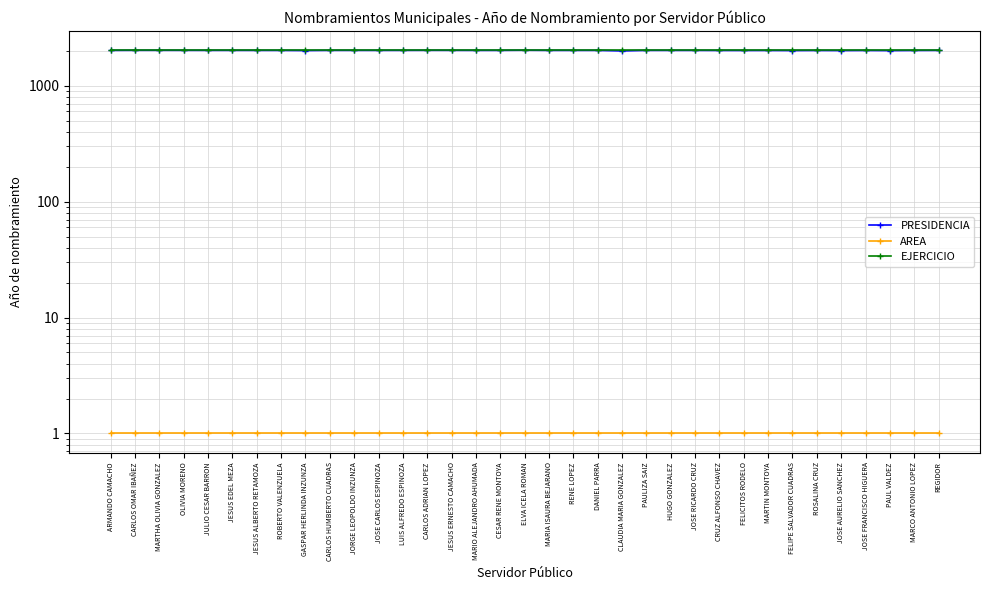

Reading left to right, list all the values displayed in this chart.

PRESIDENCIA: ARMANDO CAMACHO=2021	CARLOS OMAR IBAÑEZ=2024	MARTHA OLIVIA GONZALEZ=2024	OLIVIA MORENO=2023	JULIO CESAR BARRON=2022	JESUS EDEL MEZA=2022	JESUS ALBERTO RETAMOZA=2021	ROBERTO VALENZUELA=2020	GASPAR HERLINDA INZUNZA=2014	CARLOS HUMBERTO CUADRAS=2022	JORGE LEOPOLDO INZUNZA=2022	JOSE CARLOS ESPINOZA=2021	LUIS ALFREDO ESPINOZA=2022	CARLOS ADRIAN LOPEZ=2024	JESUS ERNESTO CAMACHO=2023	MARIO ALEJANDRO AHUMADA=2021	CESAR RENE MONTOYA=2021	ELVA ICELA ROMAN=2027	MARIA ISAURA BEJARANO=2021	RENE LOPEZ=2021	DANIEL PARRA=2021	CLAUDIA MARIA GONZALEZ=1999	PAULIZA SAIZ=2021	HUGO GONZALEZ=2021	JOSE RICARDO CRUZ=2021	CRUZ ALFONSO CHAVEZ=2018	FELICITOS RODELO=2017	MARTIN MONTOYA=2018	FELIPE SALVADOR CUADRAS=2014	ROSALINA CRUZ=2018	JOSE AURELIO SANCHEZ=2014	JOSE FRANCISCO HIGUERA=2018	PAUL VALDEZ=2012	MARCO ANTONIO LOPEZ=2018	REGIDOR=2021
AREA: ARMANDO CAMACHO=1	CARLOS OMAR IBAÑEZ=1	MARTHA OLIVIA GONZALEZ=1	OLIVIA MORENO=1	JULIO CESAR BARRON=1	JESUS EDEL MEZA=1	JESUS ALBERTO RETAMOZA=1	ROBERTO VALENZUELA=1	GASPAR HERLINDA INZUNZA=1	CARLOS HUMBERTO CUADRAS=1	JORGE LEOPOLDO INZUNZA=1	JOSE CARLOS ESPINOZA=1	LUIS ALFREDO ESPINOZA=1	CARLOS ADRIAN LOPEZ=1	JESUS ERNESTO CAMACHO=1	MARIO ALEJANDRO AHUMADA=1	CESAR RENE MONTOYA=1	ELVA ICELA ROMAN=1	MARIA ISAURA BEJARANO=1	RENE LOPEZ=1	DANIEL PARRA=1	CLAUDIA MARIA GONZALEZ=1	PAULIZA SAIZ=1	HUGO GONZALEZ=1	JOSE RICARDO CRUZ=1	CRUZ ALFONSO CHAVEZ=1	FELICITOS RODELO=1	MARTIN MONTOYA=1	FELIPE SALVADOR CUADRAS=1	ROSALINA CRUZ=1	JOSE AURELIO SANCHEZ=1	JOSE FRANCISCO HIGUERA=1	PAUL VALDEZ=1	MARCO ANTONIO LOPEZ=1	REGIDOR=1
EJERCICIO: ARMANDO CAMACHO=2024	CARLOS OMAR IBAÑEZ=2024	MARTHA OLIVIA GONZALEZ=2024	OLIVIA MORENO=2024	JULIO CESAR BARRON=2024	JESUS EDEL MEZA=2024	JESUS ALBERTO RETAMOZA=2024	ROBERTO VALENZUELA=2024	GASPAR HERLINDA INZUNZA=2024	CARLOS HUMBERTO CUADRAS=2024	JORGE LEOPOLDO INZUNZA=2024	JOSE CARLOS ESPINOZA=2024	LUIS ALFREDO ESPINOZA=2024	CARLOS ADRIAN LOPEZ=2024	JESUS ERNESTO CAMACHO=2024	MARIO ALEJANDRO AHUMADA=2024	CESAR RENE MONTOYA=2024	ELVA ICELA ROMAN=2024	MARIA ISAURA BEJARANO=2024	RENE LOPEZ=2024	DANIEL PARRA=2024	CLAUDIA MARIA GONZALEZ=2024	PAULIZA SAIZ=2024	HUGO GONZALEZ=2024	JOSE RICARDO CRUZ=2024	CRUZ ALFONSO CHAVEZ=2024	FELICITOS RODELO=2024	MARTIN MONTOYA=2024	FELIPE SALVADOR CUADRAS=2024	ROSALINA CRUZ=2024	JOSE AURELIO SANCHEZ=2024	JOSE FRANCISCO HIGUERA=2024	PAUL VALDEZ=2024	MARCO ANTONIO LOPEZ=2024	REGIDOR=2024